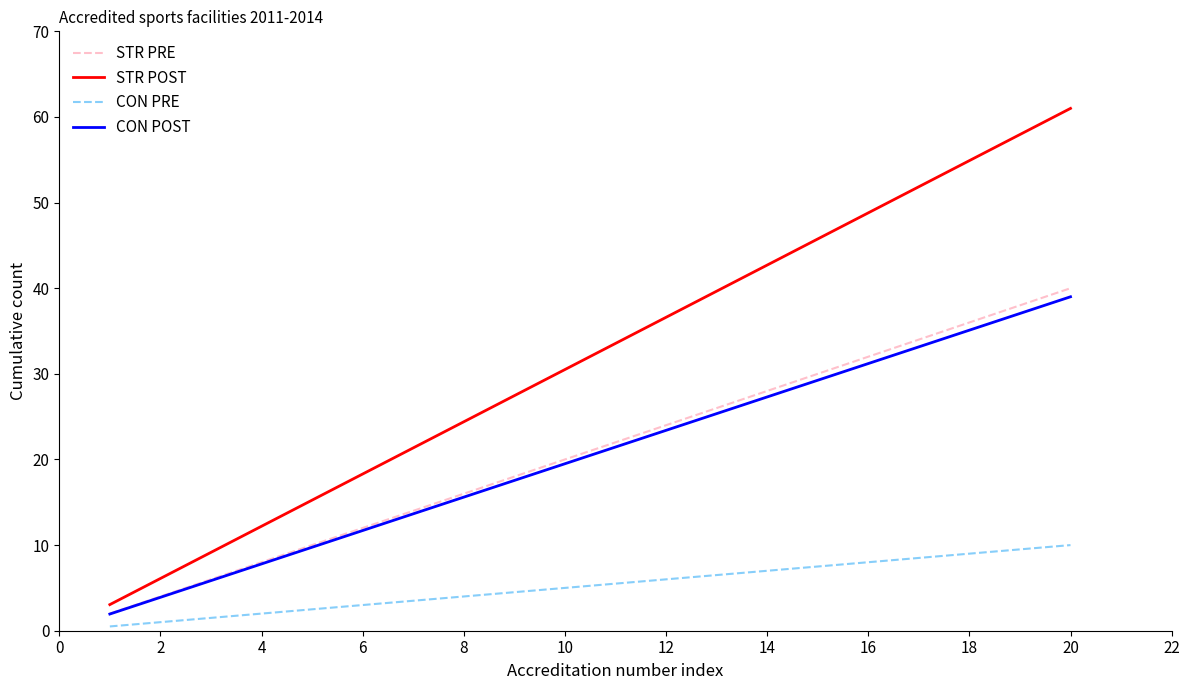

True or false: STR PRE and CON PRE intersect in this chart.

False